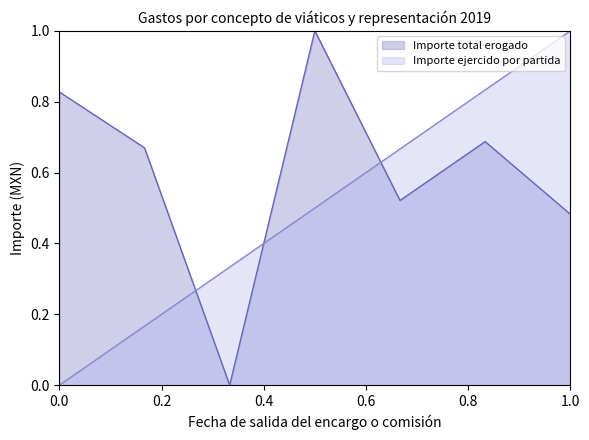

List the series in order of their overall mean, lowest first.

Importe ejercido por partida, Importe total erogado